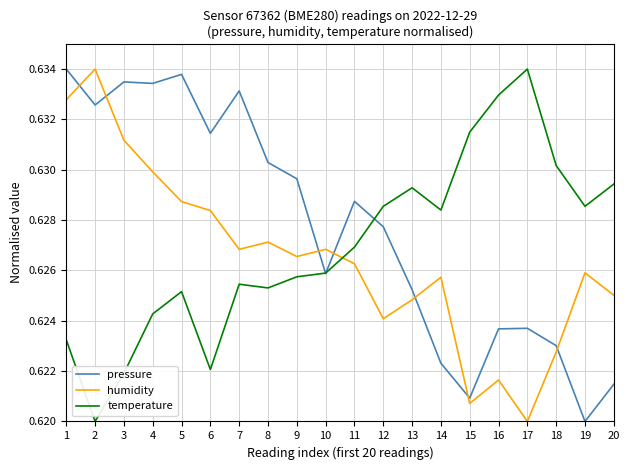

Which category has the lowest value in the humidity series?

17